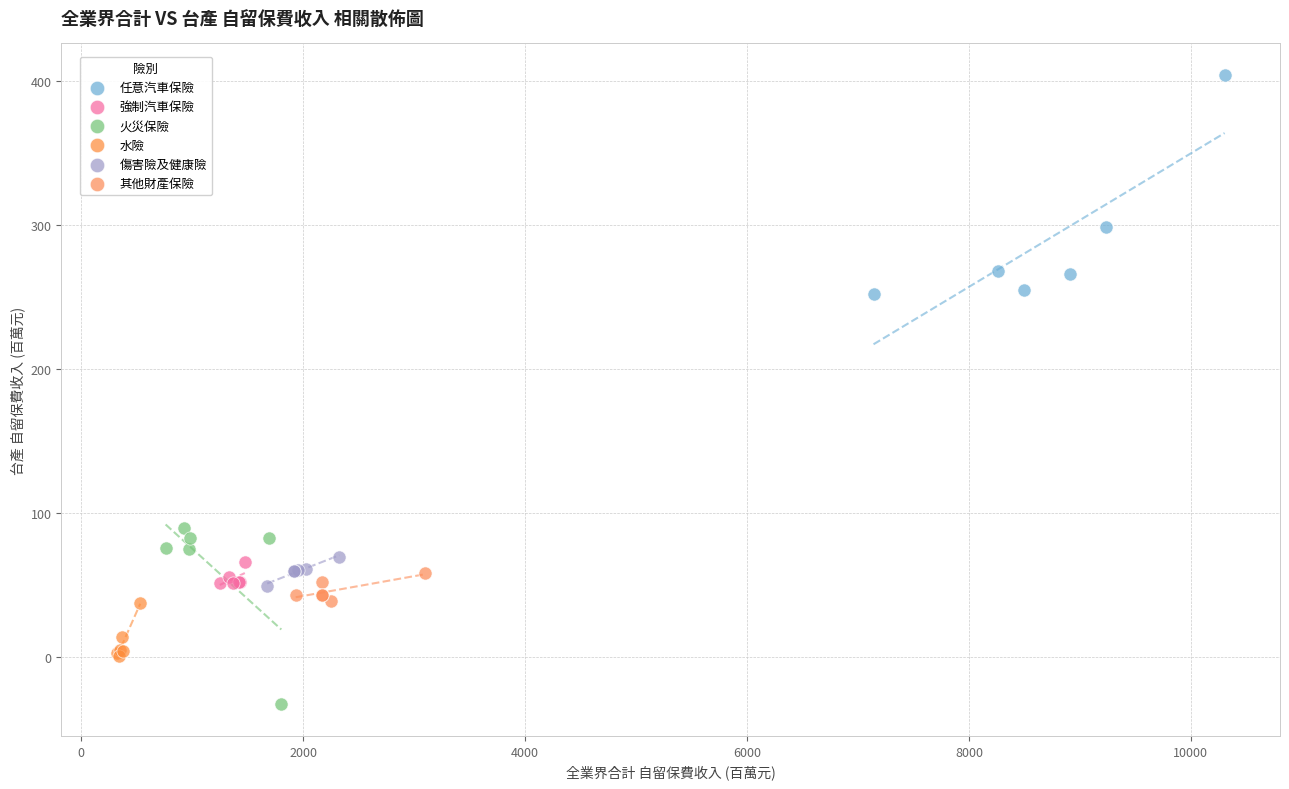

Which series reaches the minimum Y coordinate?

火災保險